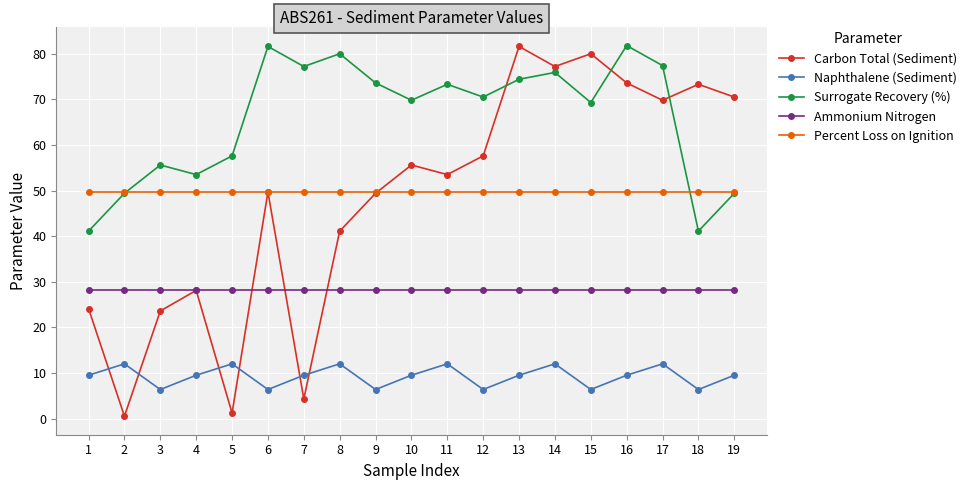

At how many categories does at least one series exceed 75?

8